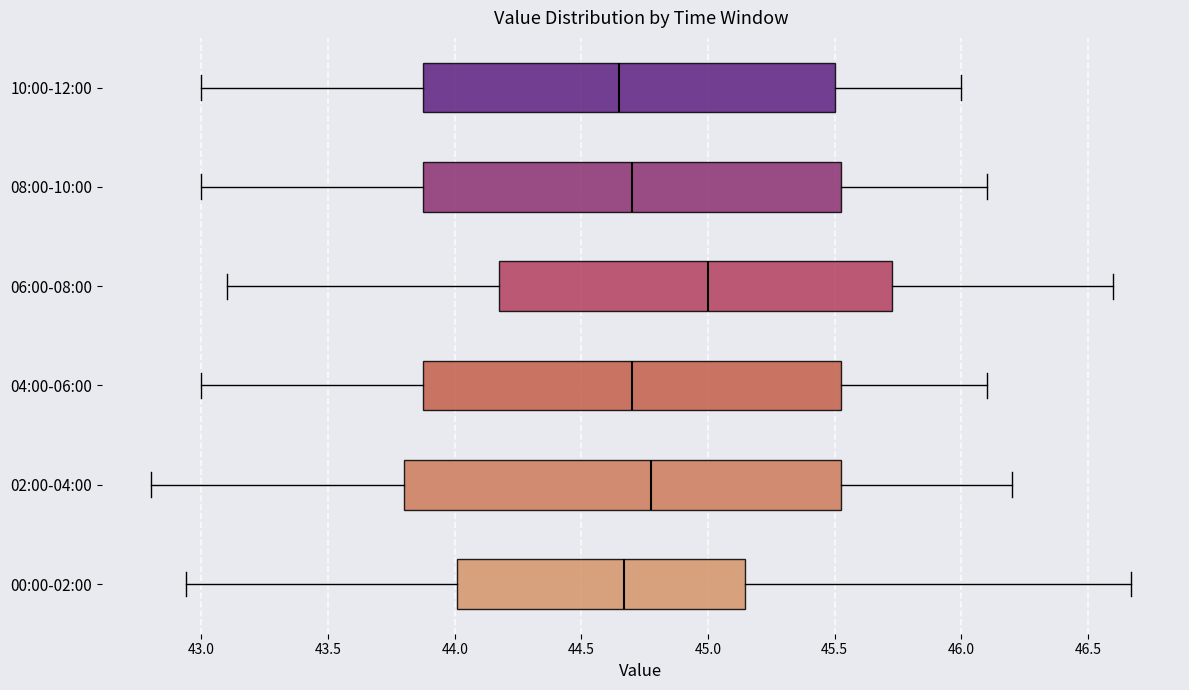

Where is the left edge of the box for 00:00-02:00 on the x-axis? The values are not printed on the chart, so give them approximately, as read against the axis.

44.00